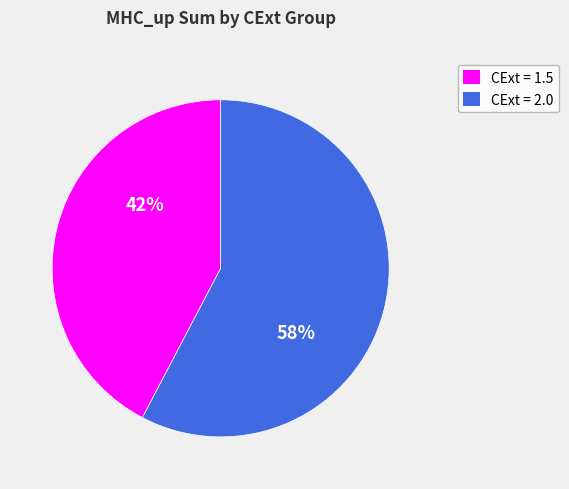

How many segments does this pie chart have?

2